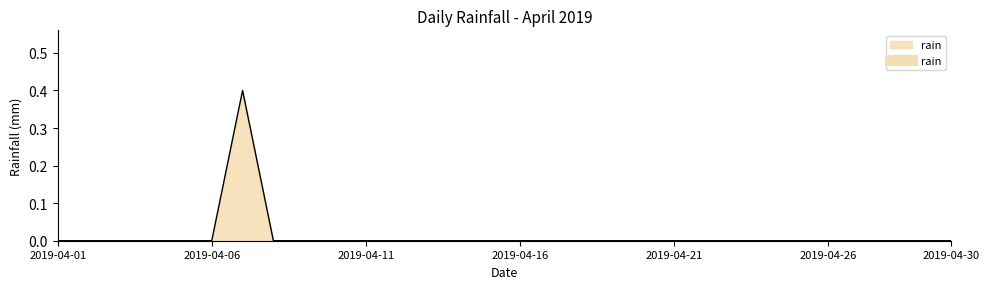

What is the greatest value displayed?

0.4